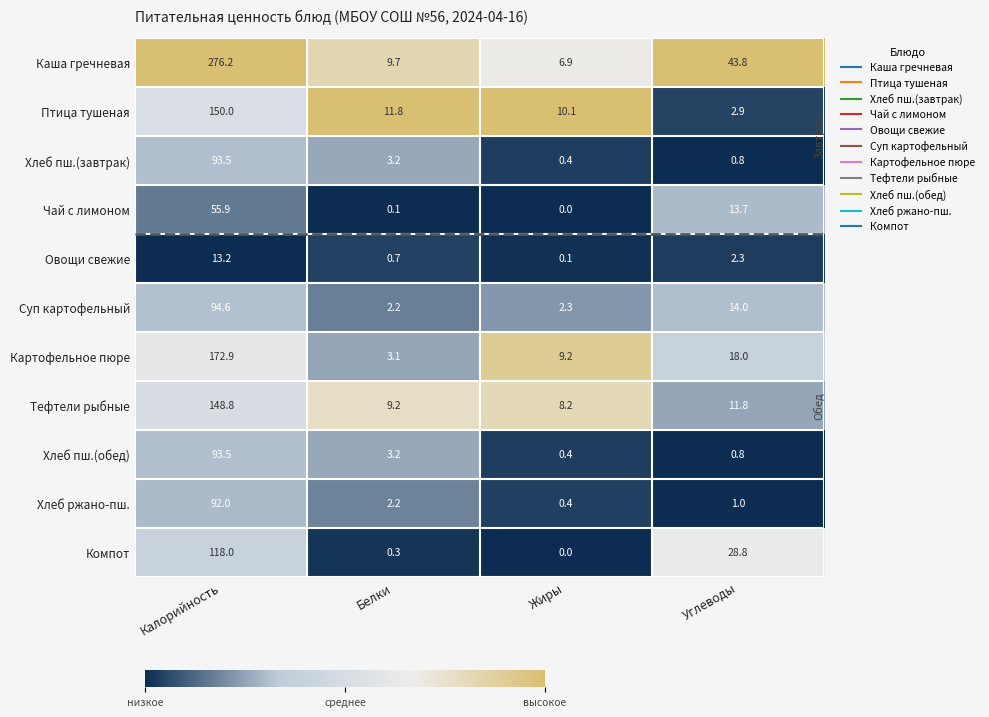

List the labels in order of Овощи свежие value, largest first.

Калорийность, Углеводы, Белки, Жиры